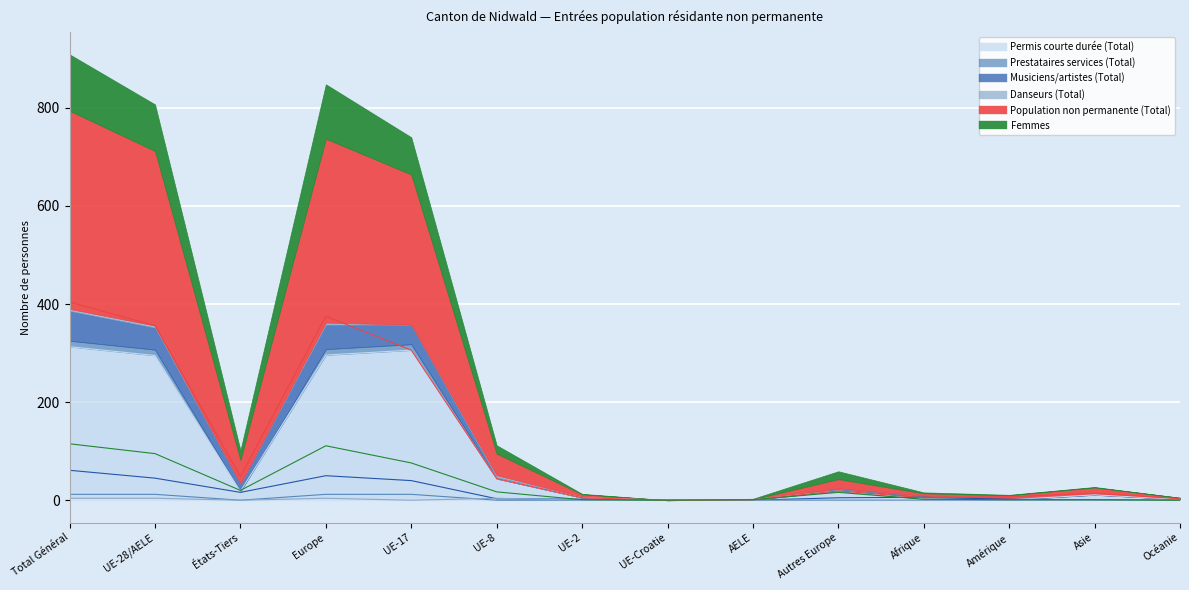

Which category has the highest value in the Musiciens/artistes (Total) series?

Total Général